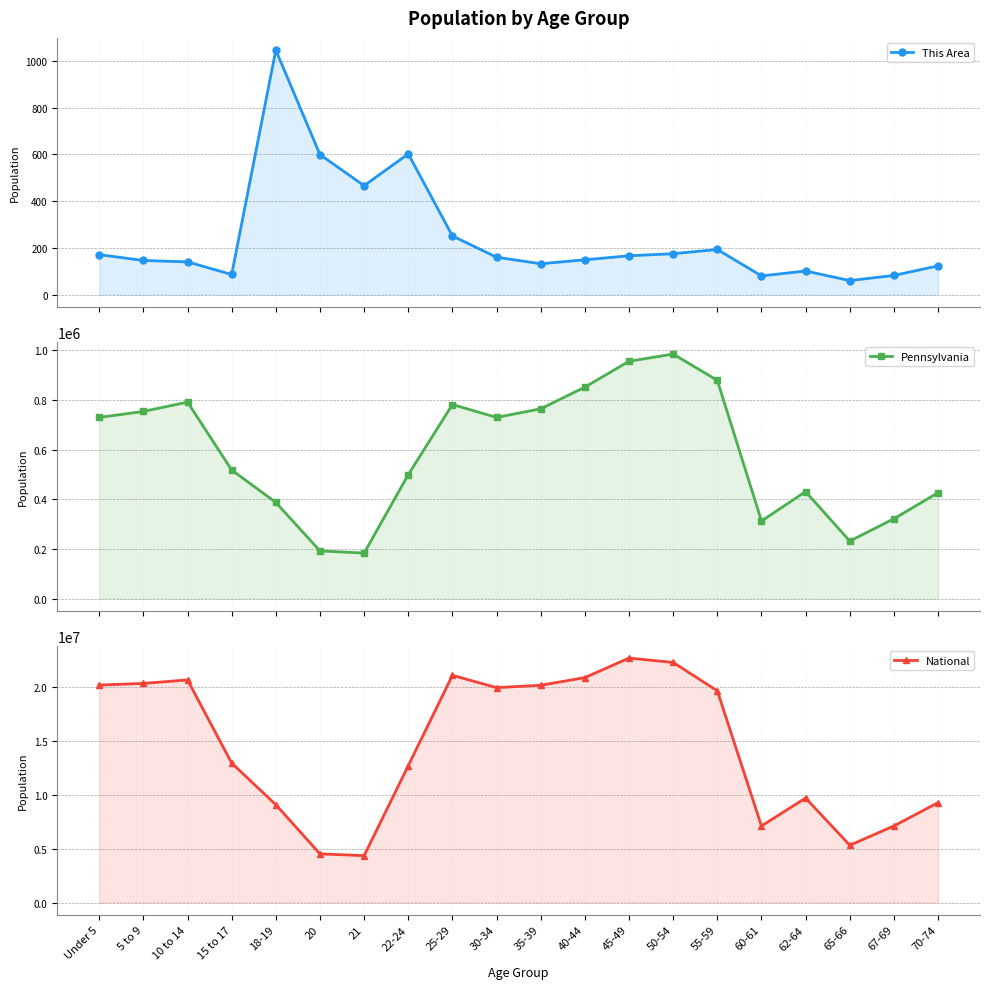

Reading right to left, list all the values displayed in this chart.

This Area: 123	82	60	101	80	193	175	166	149	132	160	251	602	466	599	1046	86	140	146	171
Pennsylvania: 426536	321379	231623	430721	312575	879048	984641	955763	851382	764287	729592	781527	498947	183257	191942	387235	517831	791151	753635	729538
National: 9278166	7115361	5319902	9704197	7113727	19664805	22298125	22708591	20890964	20179642	19962099	21101849	12712576	4354294	4519129	9086089	12954254	20677194	20348657	20201362